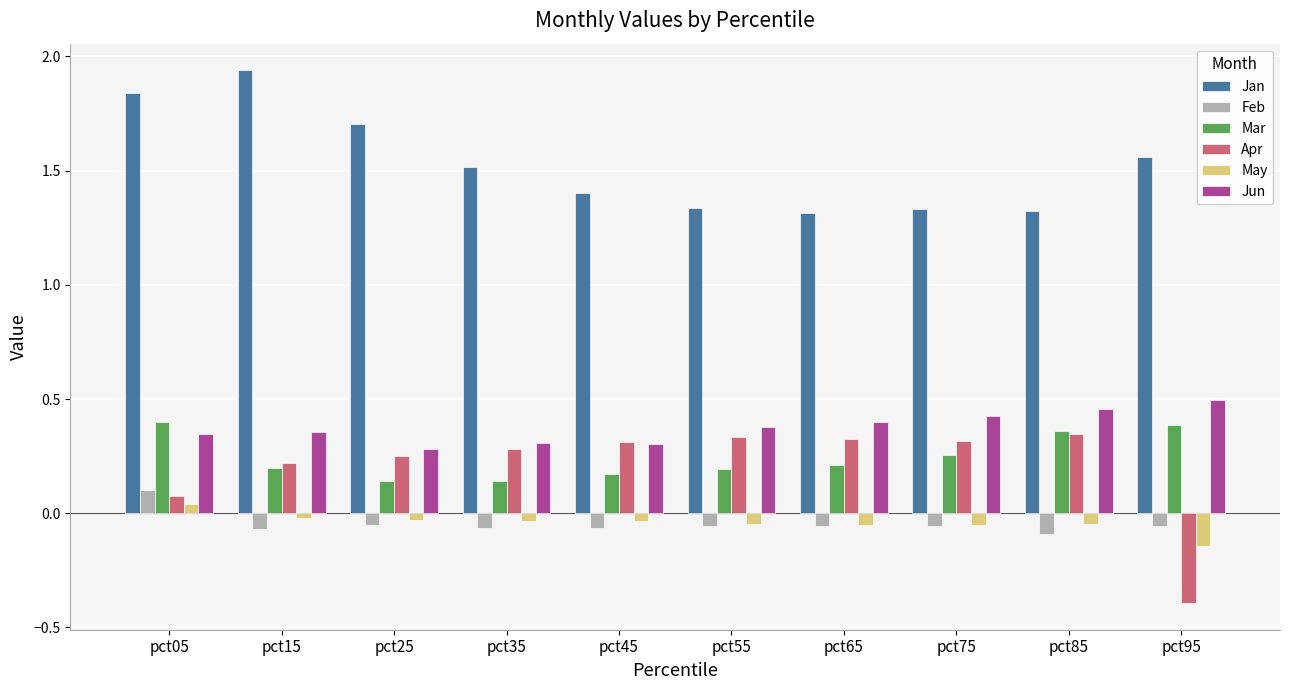

What is the smallest value displayed?

-0.4